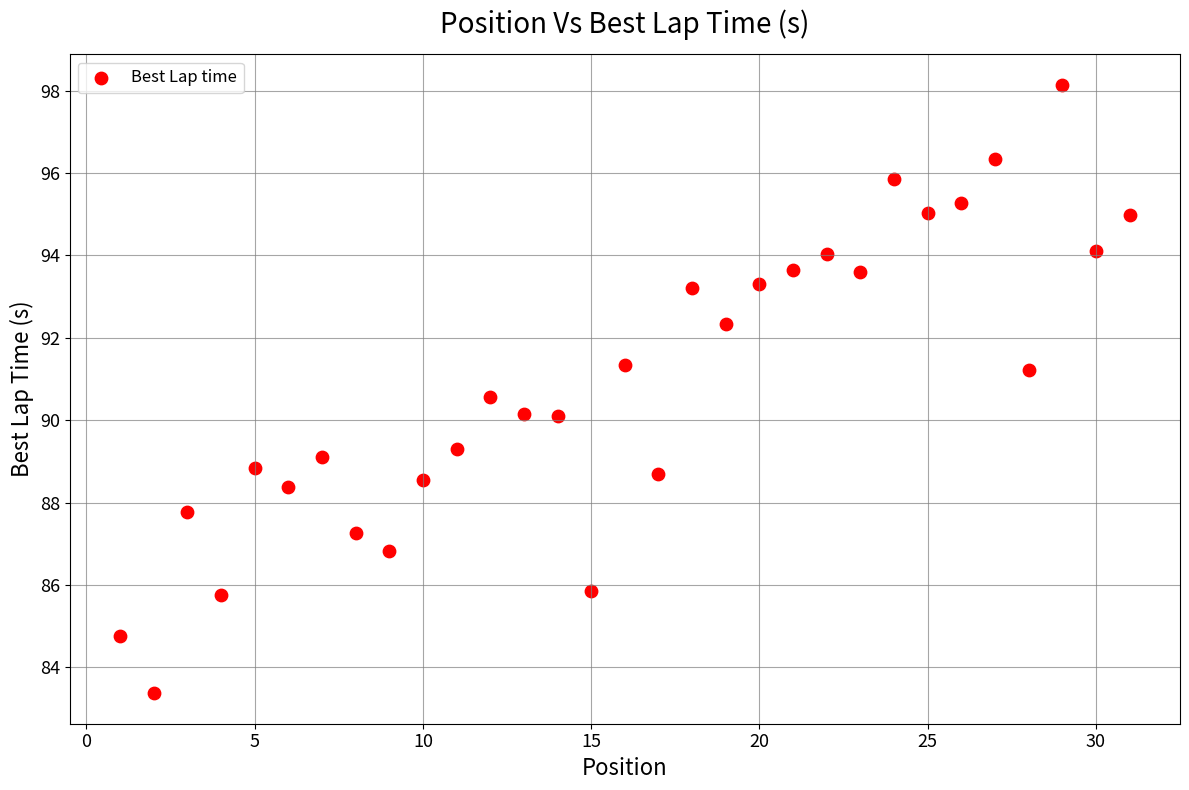

What is the range of Y values (max minus min)?

14.8